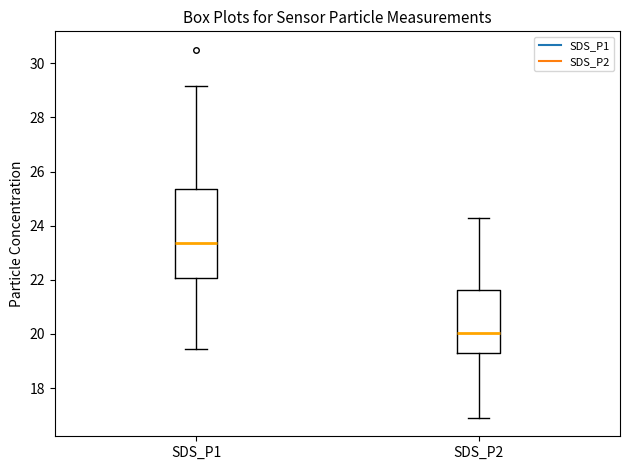

Reading left to right, transcribe this box plot: for each box, give where its median line is, the range the box spans, and where its two whiskers end, as read against the y-axis. The values are not printed on the chart, so give them approximately, as read against the axis.

SDS_P1: median 23.4, box 22.0 to 25.4, whiskers 19.4 to 29.2
SDS_P2: median 20.0, box 19.2 to 21.6, whiskers 17.0 to 24.2